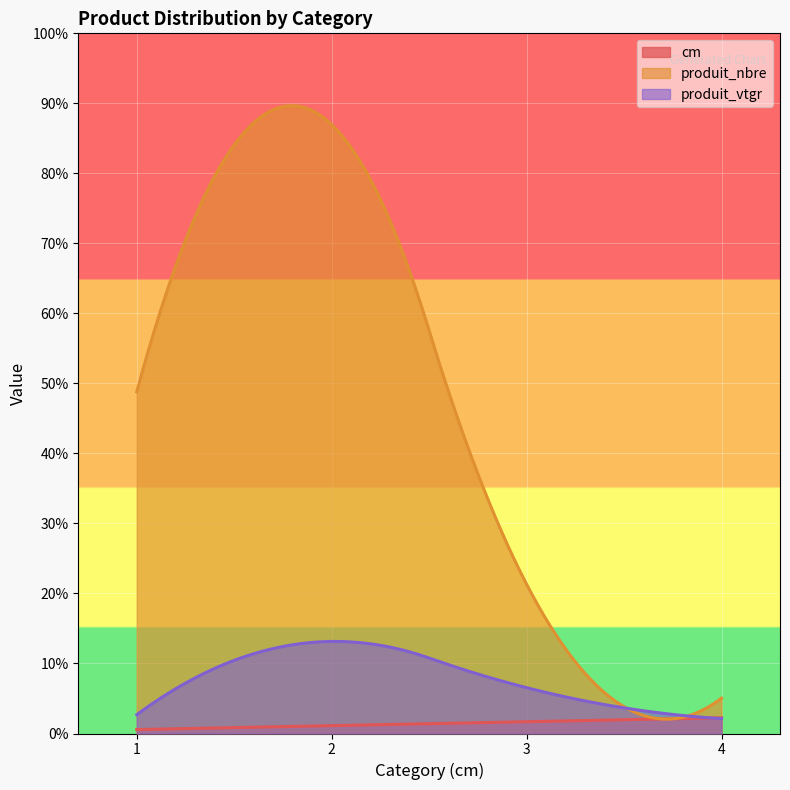

How many values in the produit_nbre series exceed 87?

1